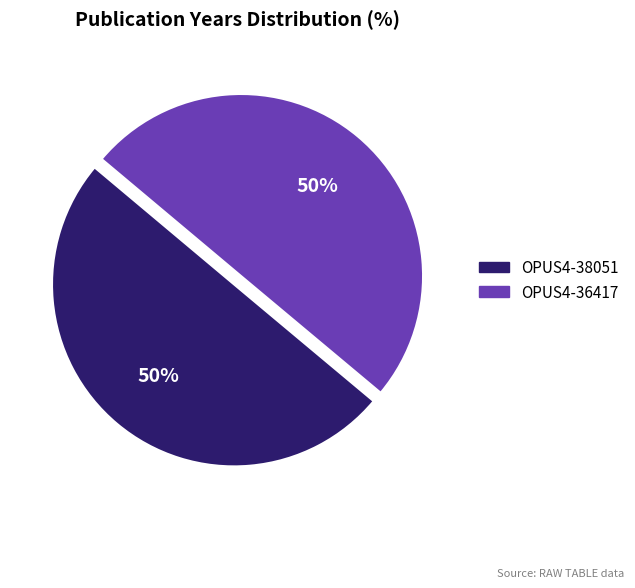

The OPUS4-38051 slice represents 58% of the pie. True or false?

False